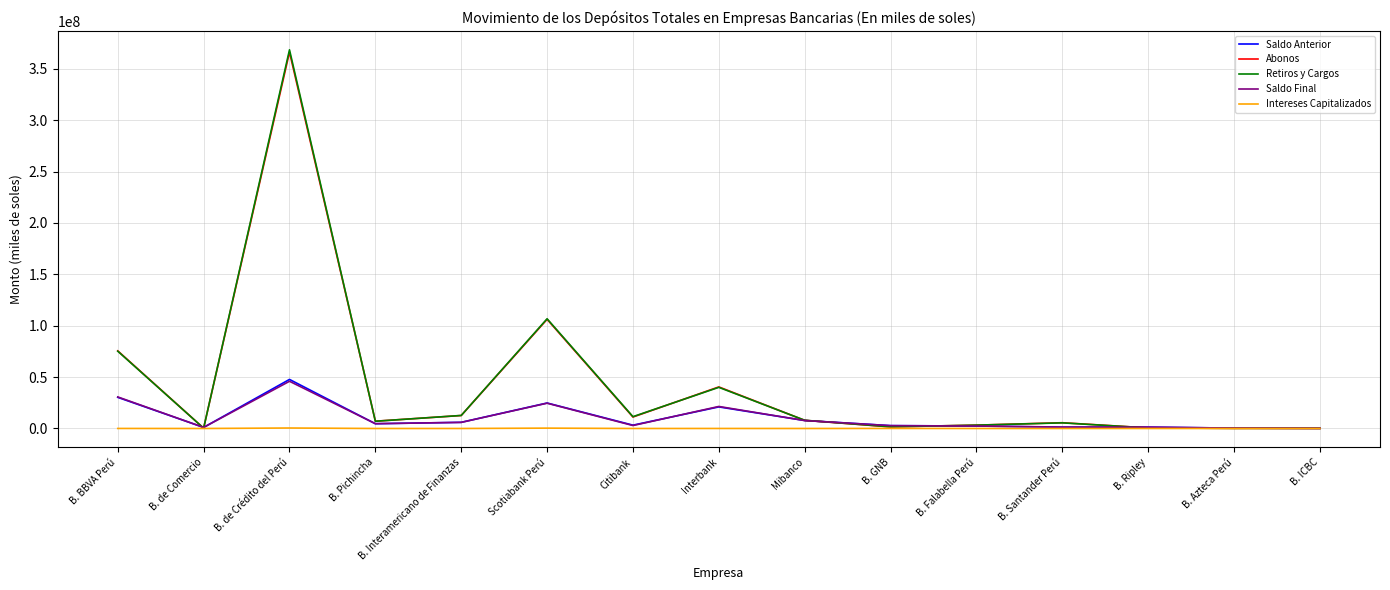

The value of Intereses Capitalizados at B. Santander Perú is 0.0. True or false?

True